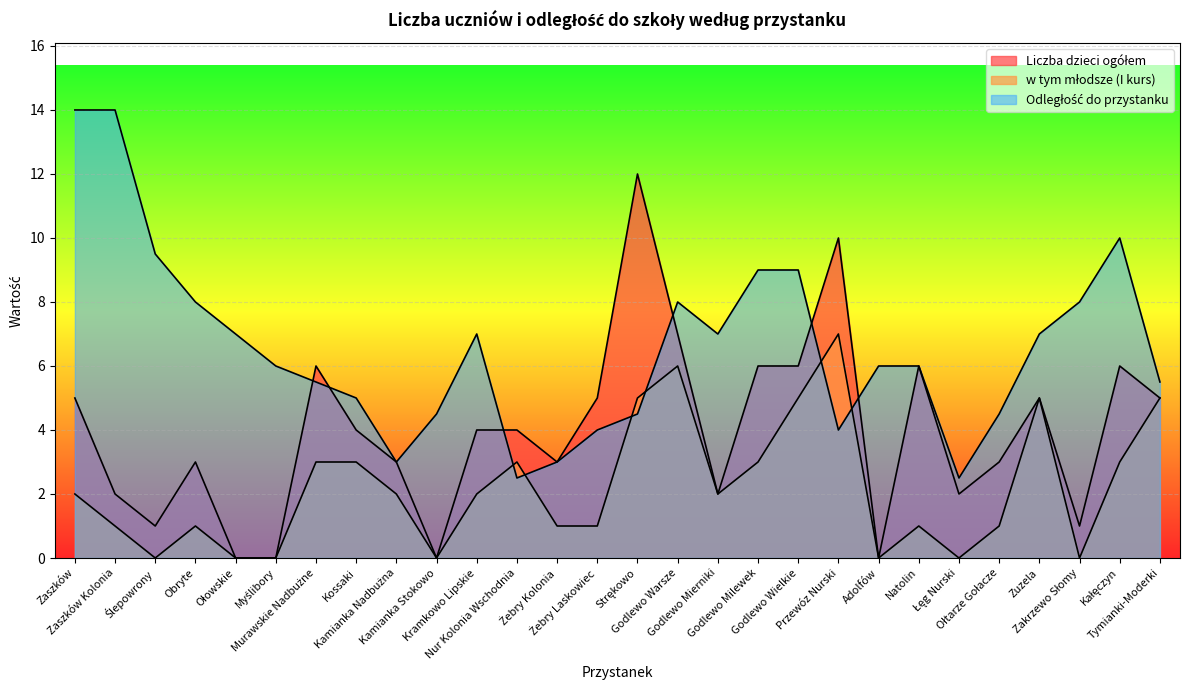

Where do Odległość do przystanku and w tym młodsze (I kurs) first cross each other?

Kramkowo Lipskie and Nur Kolonia Wschodnia